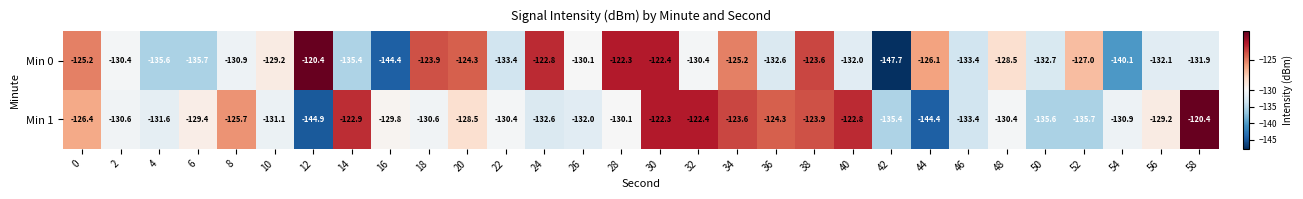

What is the difference between the Min 1 values at 4 and 14?

8.7